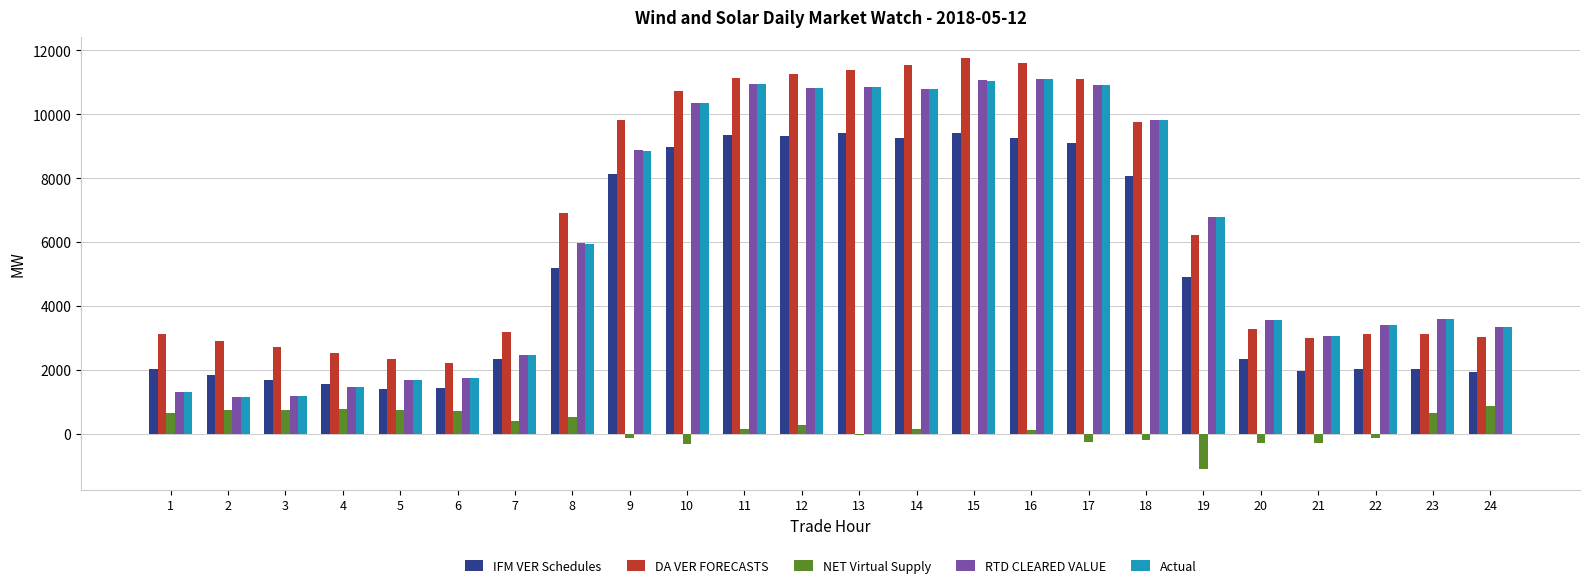

What is the maximum value for Actual?

11088.2